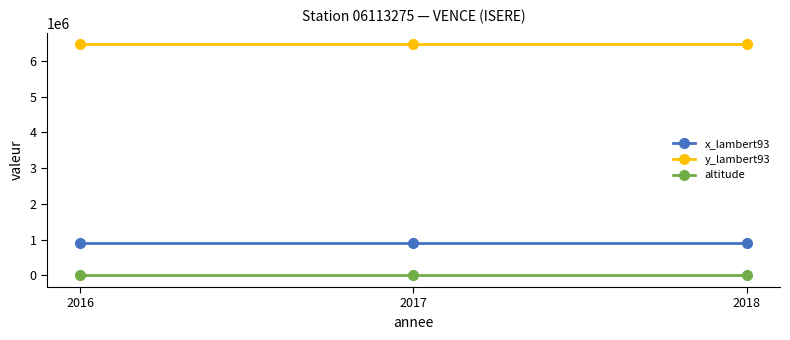

Which has a higher value, 2017 or 2016?

2017